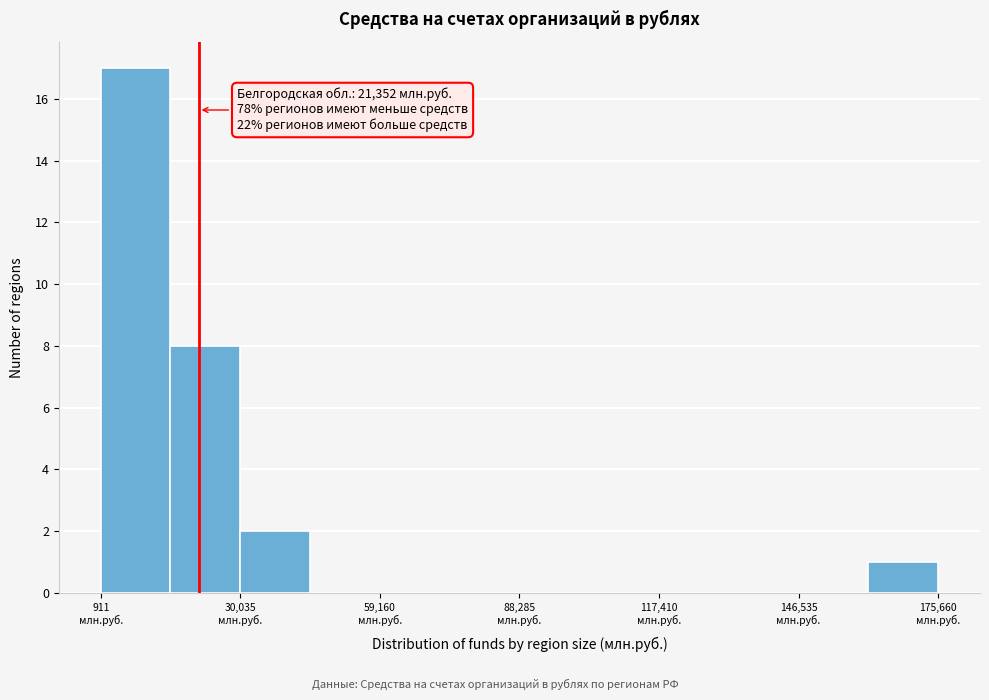

Read against the x-axis, roughly where is the centre of the tallest bar?

10000